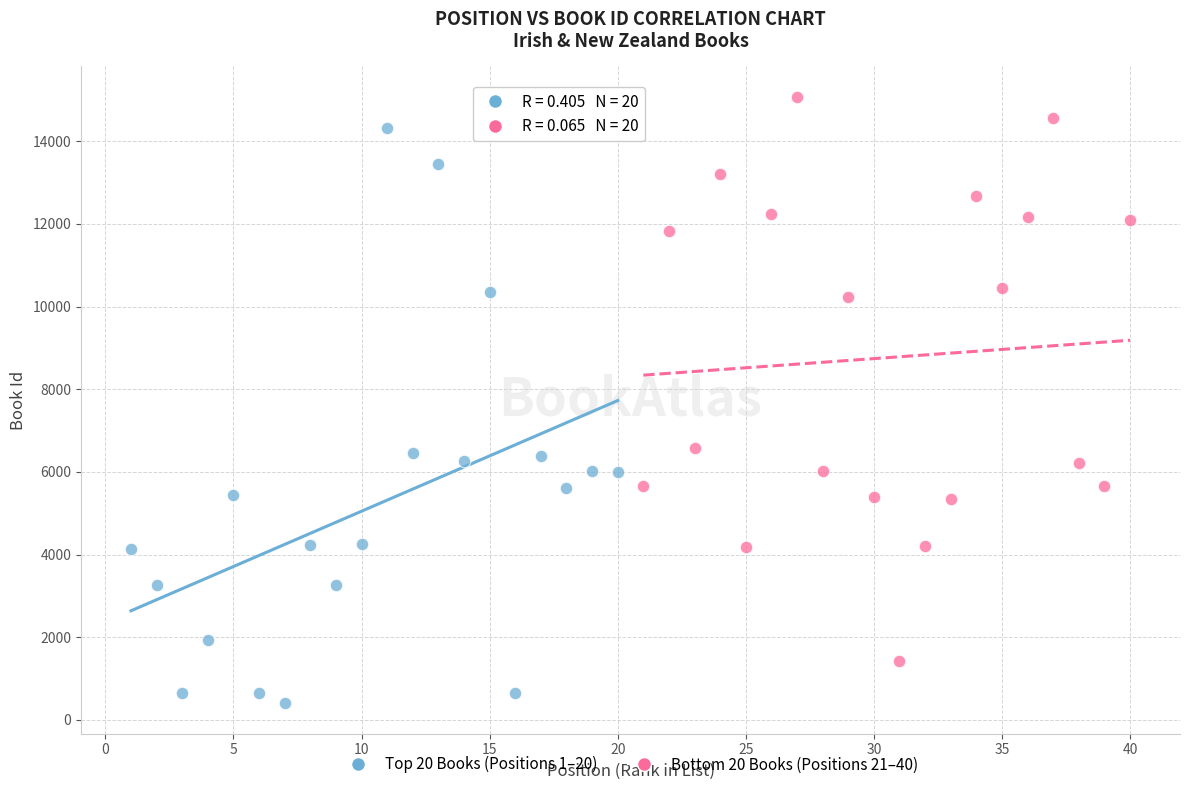

What are all the series names shown in the legend?

Top 20 Books (Positions 1–20), Bottom 20 Books (Positions 21–40)